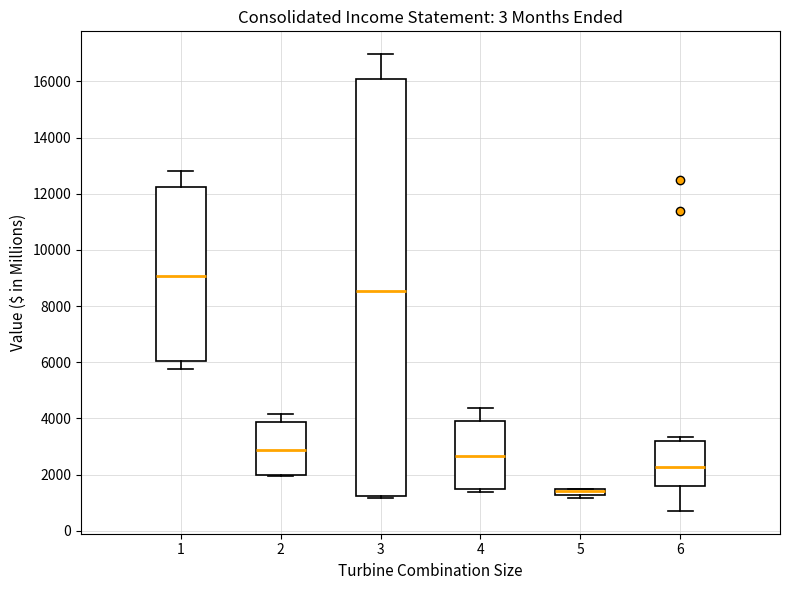

Where is the upper edge of the box at x = 5 on the y-axis? The values are not printed on the chart, so give them approximately, as read against the axis.

1400